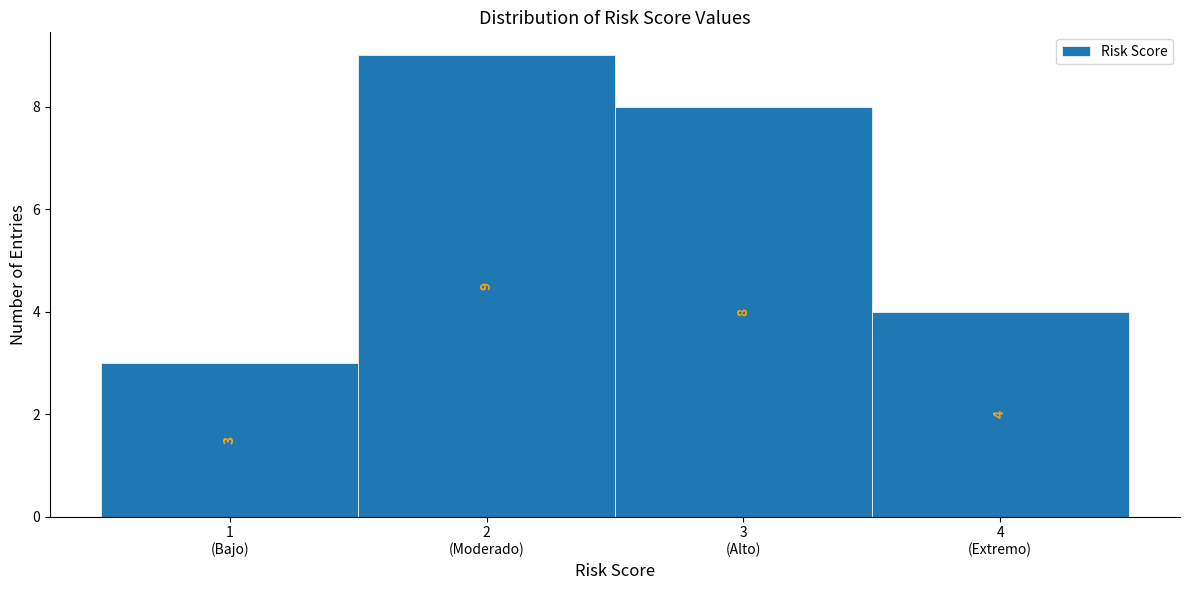

Reading left to right, transcribe all the data shown in this chart.

3	9	8	4